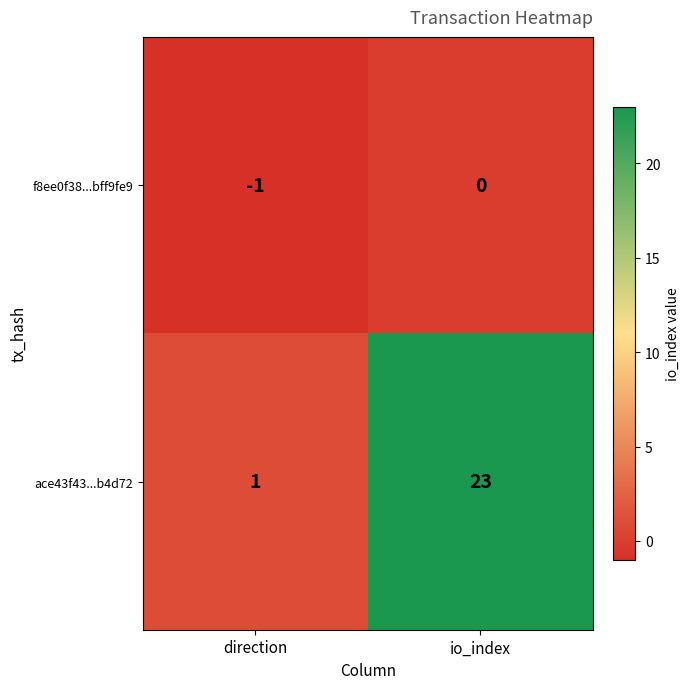

At which label does ace43f43...b4d72 reach its minimum?

direction